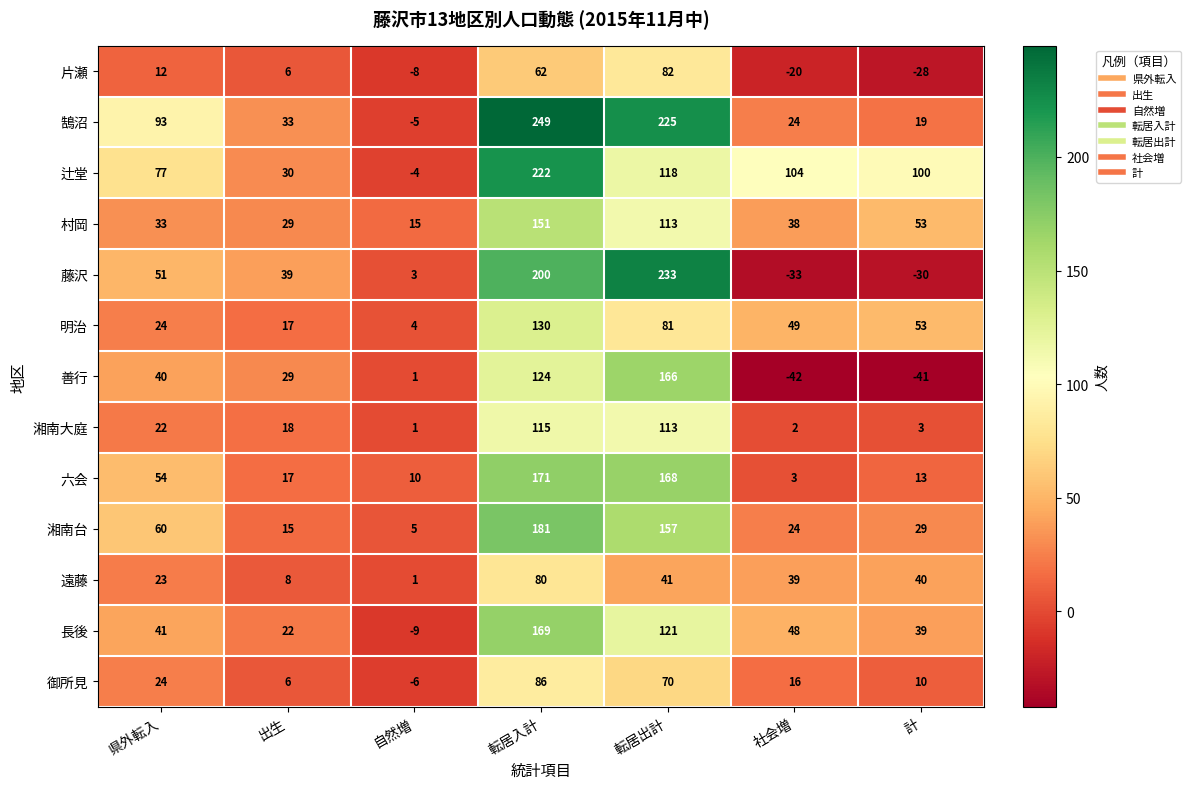

What is the smallest value displayed?

-42